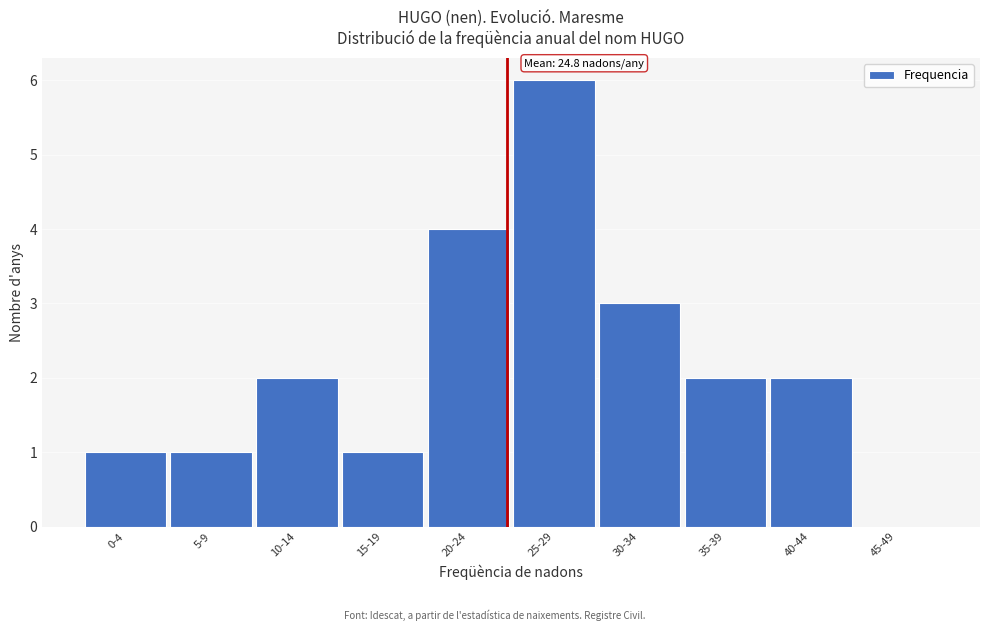

Reading left to right, extract all data points from this chart.

0-4=1	5-9=1	10-14=2	15-19=1	20-24=4	25-29=6	30-34=3	35-39=2	40-44=2	45-49=0